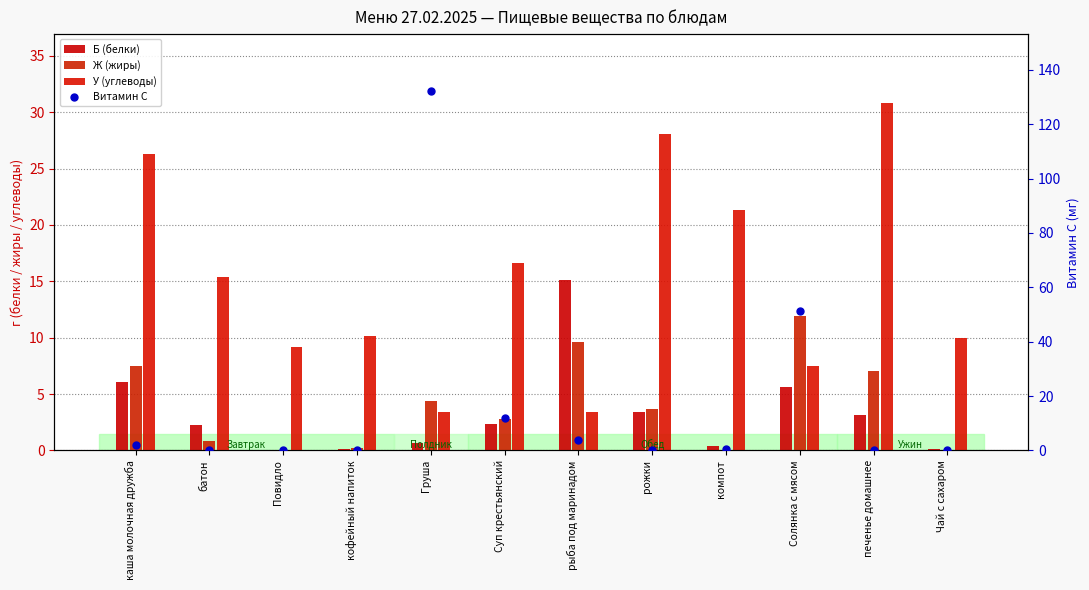

What is the total value across all series at Чай с сахаром?

10.2